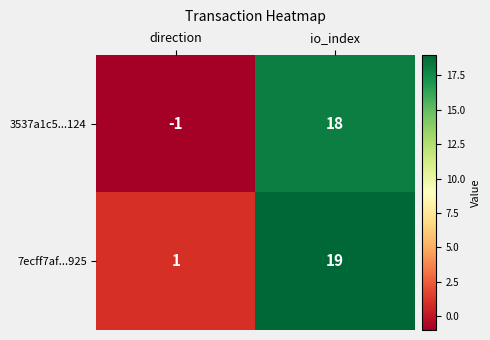

Where is 3537a1c5...124 nearest to the value 8?

direction